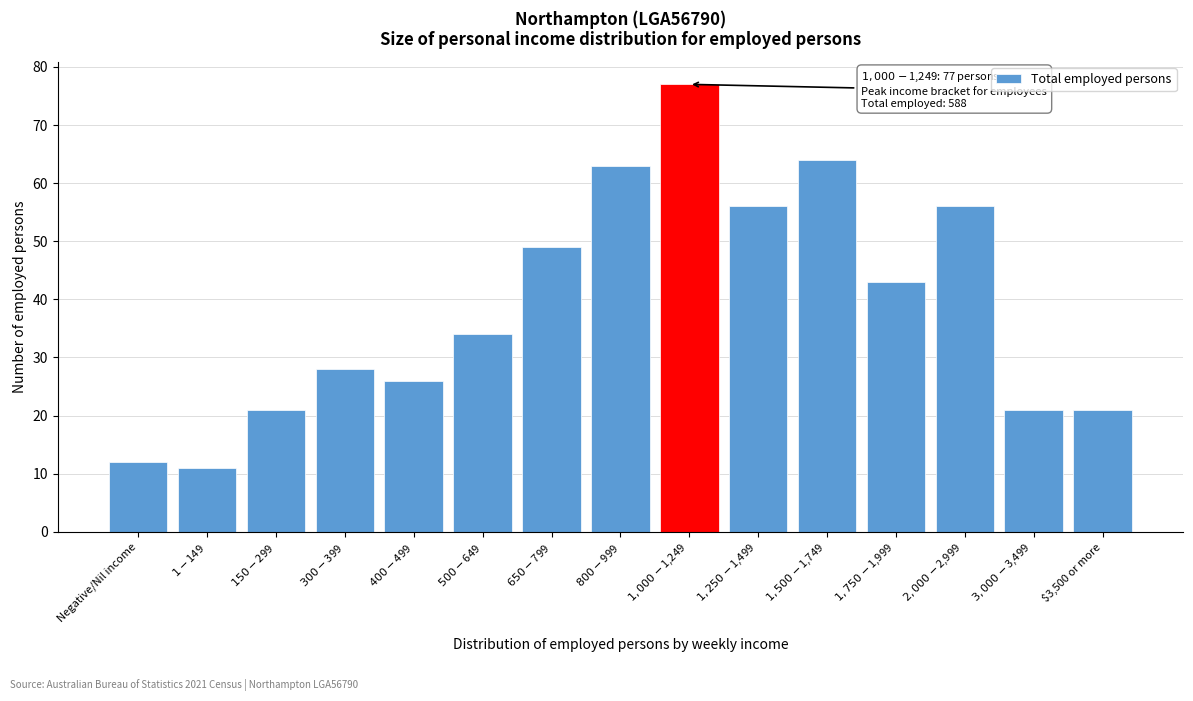

Reading left to right, transcribe all the data shown in this chart.

12	11	21	28	26	34	49	63	77	56	64	43	56	21	21